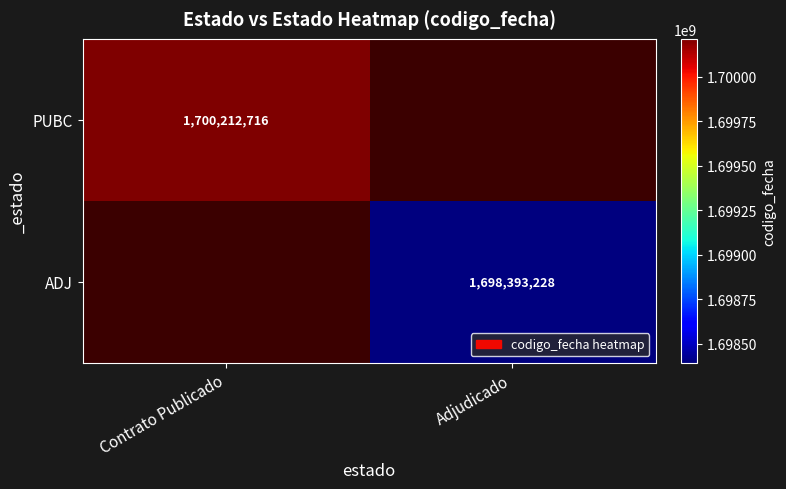

The ADJ series shows 720219266 at Adjudicado. True or false?

False